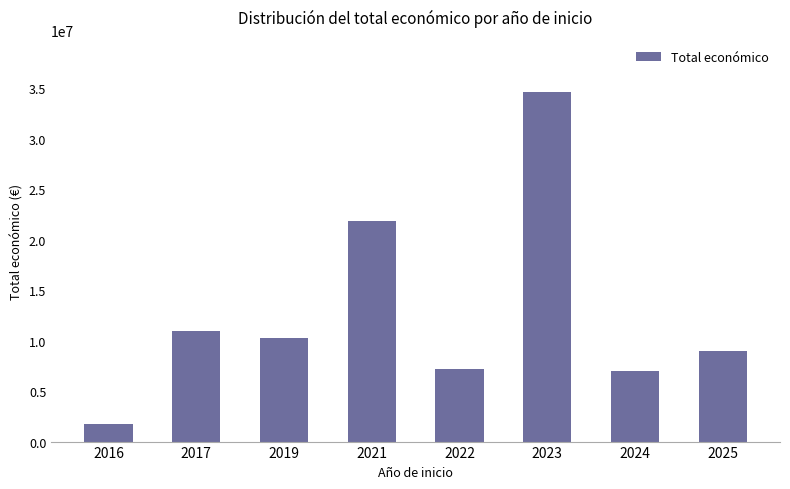

What is the value of the 8th bar from the left?

8946897